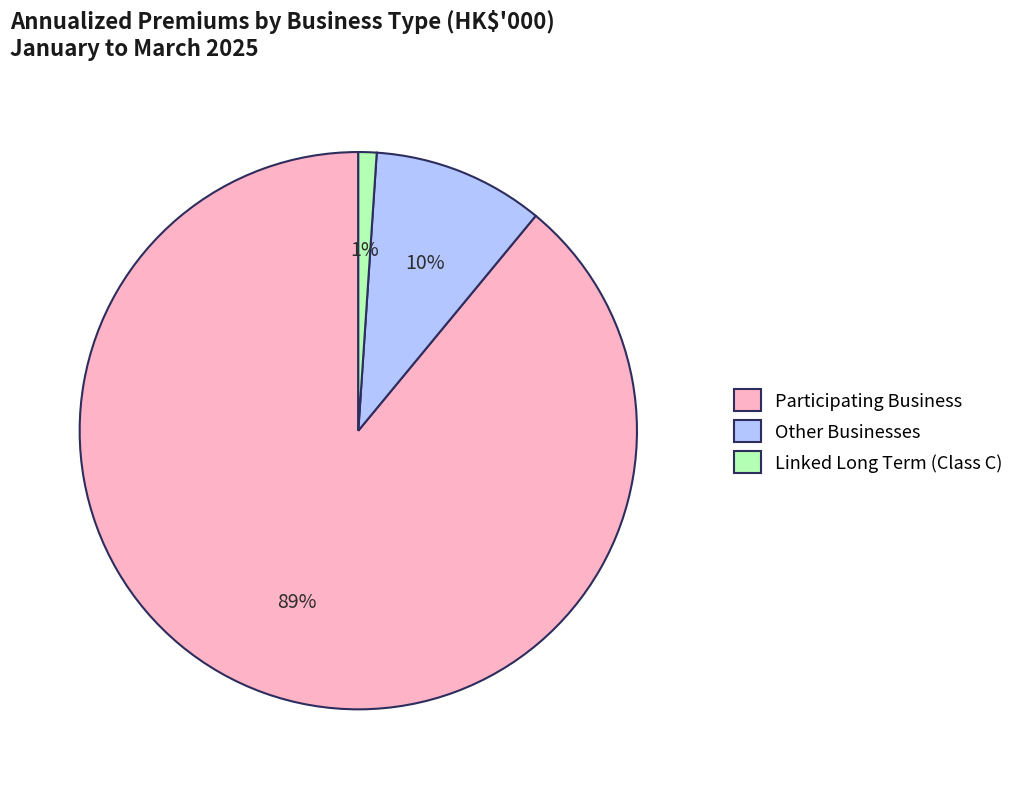

Rank the categories by value from lowest to highest.

Linked Long Term (Class C), Other Businesses, Participating Business